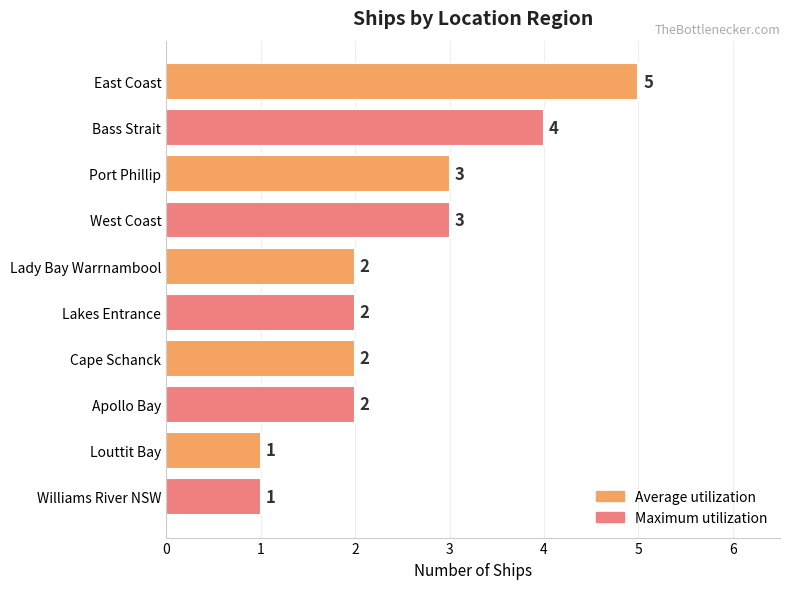

What is the sum of all values?

25